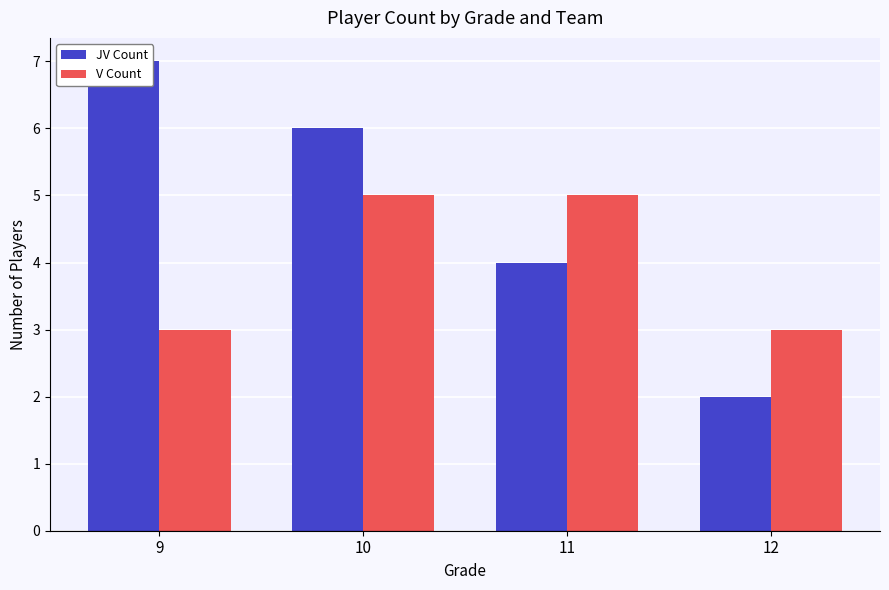

Where is V Count nearest to the value 4?

9